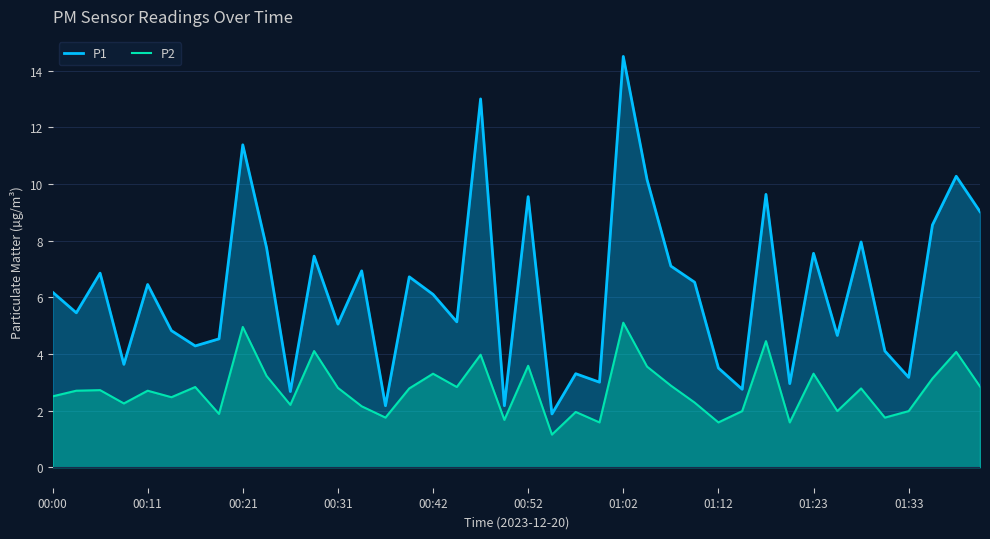

True or false: P2 and P1 intersect in this chart.

False